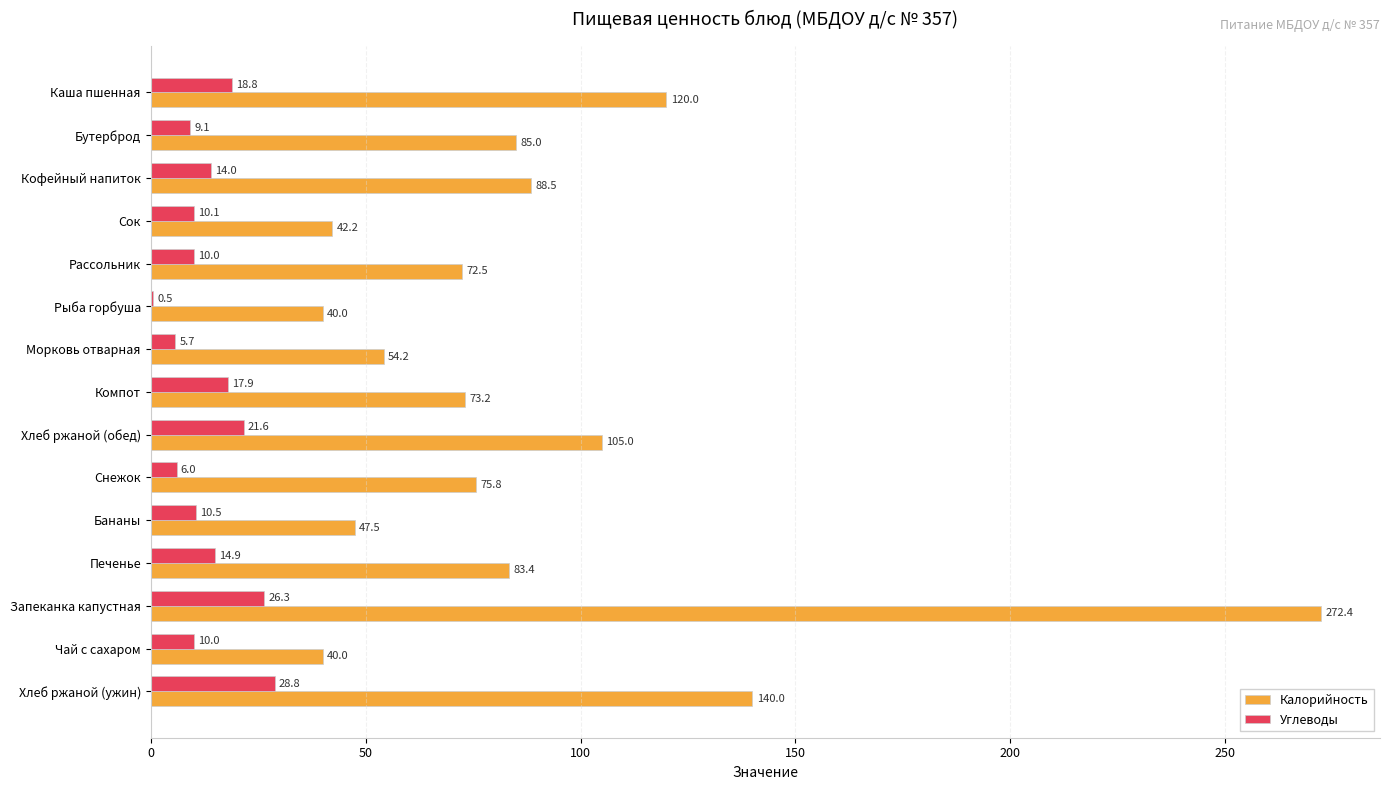

Which series changed the most between Сок and Бананы?

Калорийность